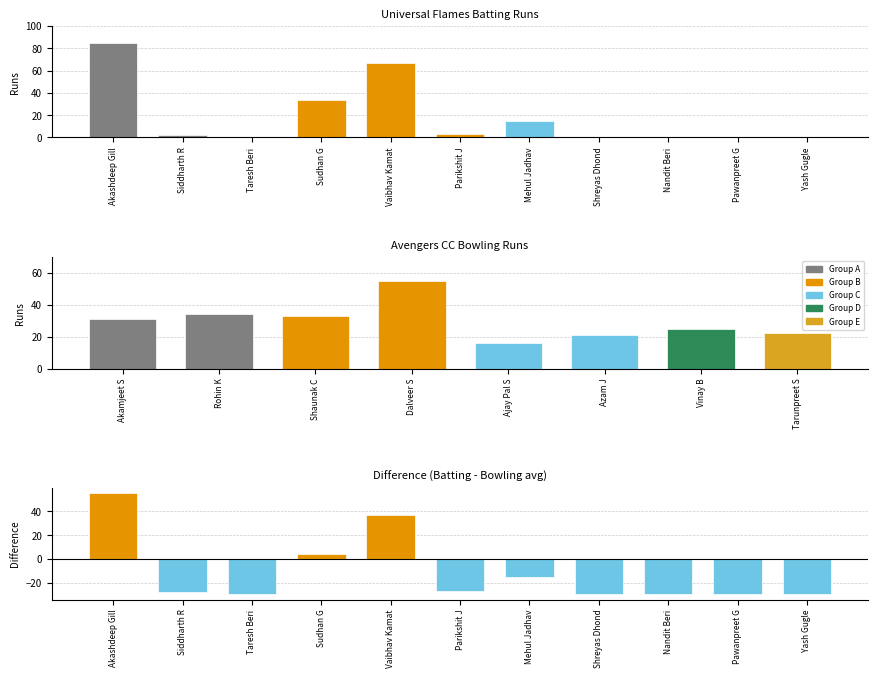

List the labels in order of value, largest first.

Akashdeep Gill, Vaibhav Kamat, Sudhan G, Mehul Jadhav, Parikshit J, Siddharth R, Taresh Beri, Shreyas Dhond, Nandit Beri, Pawanpreet G, Yash Gugle